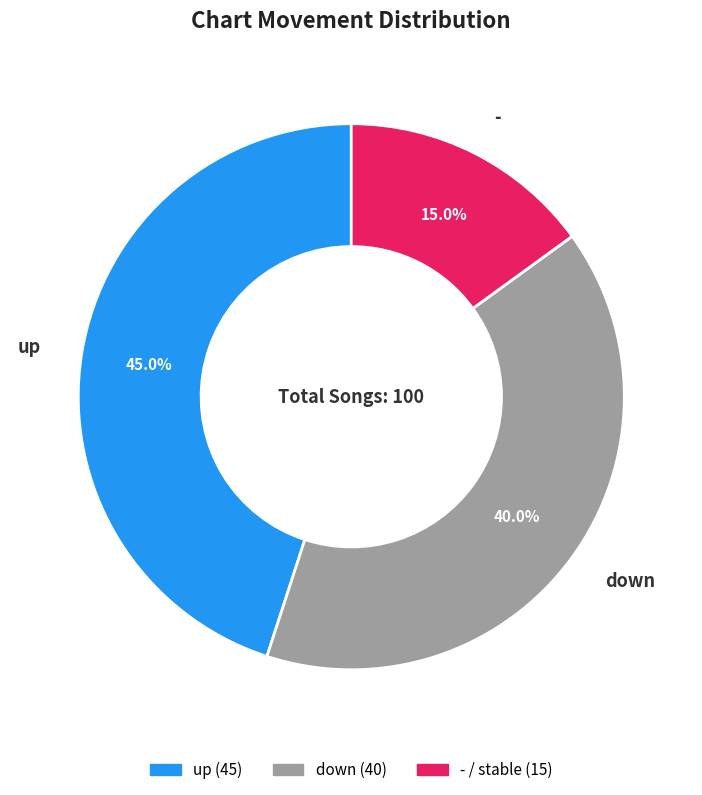

Is it true that up is 45% of the pie?

True